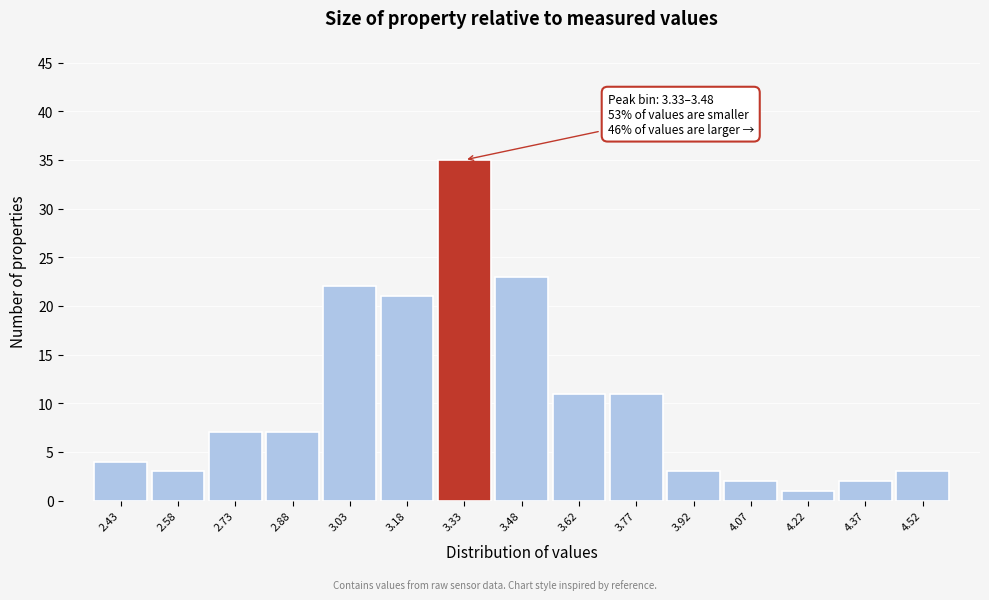

Reading left to right, list all the values displayed in this chart.

4	3	7	7	22	21	35	23	11	11	3	2	1	2	3